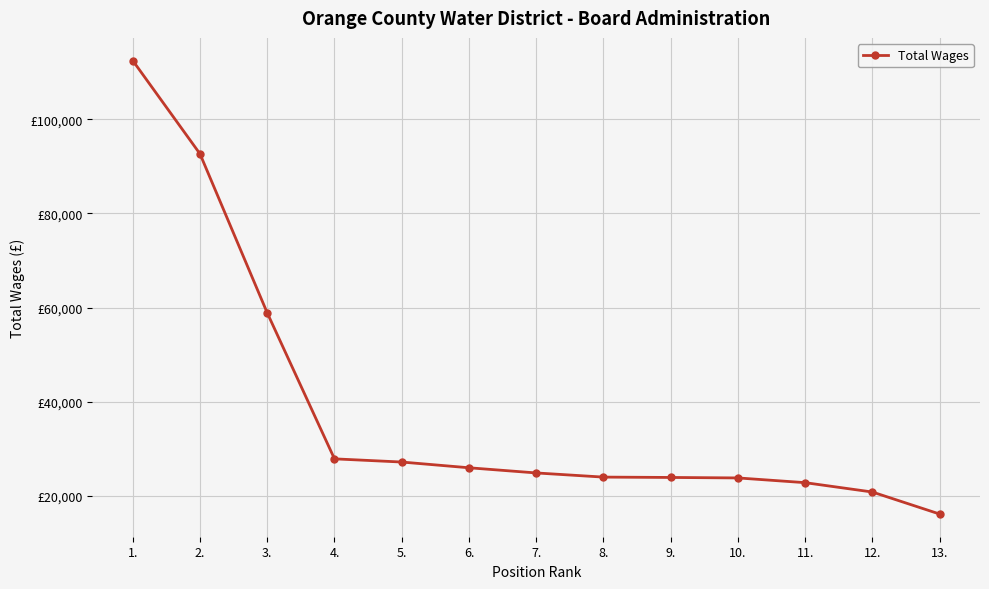

Does the chart have visible grid lines?

Yes